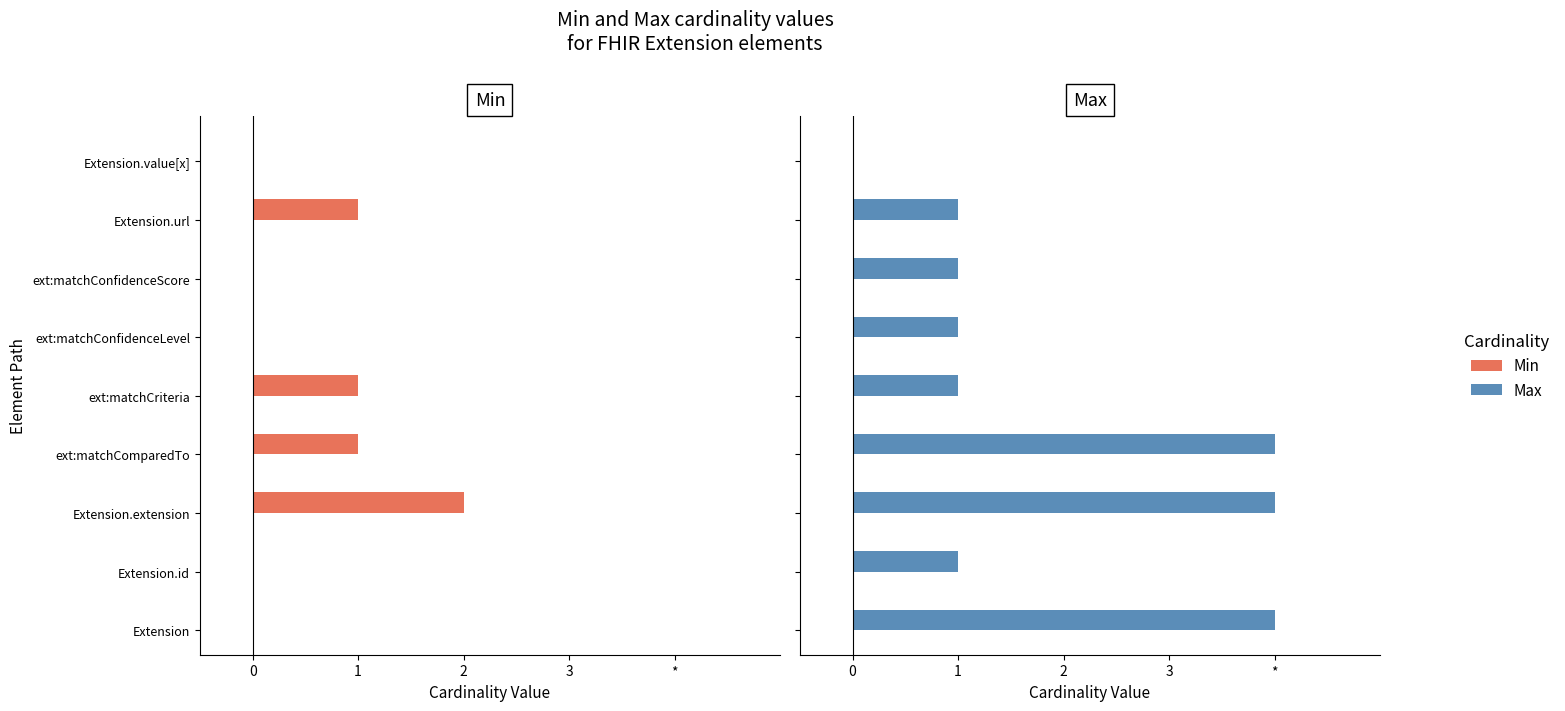

Does the chart contain stacked bars?

No